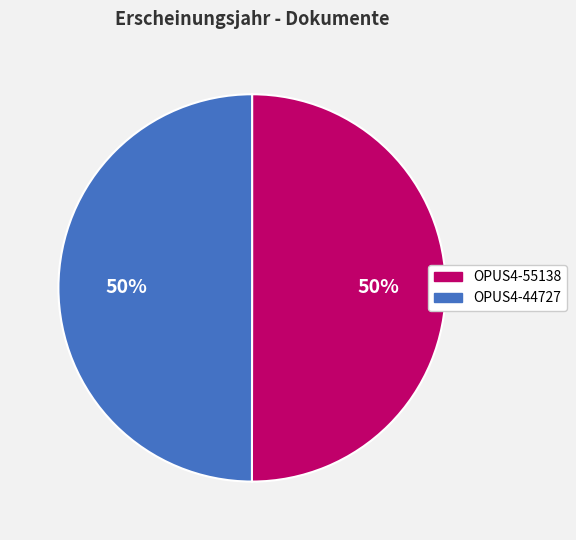

How many slices are in this pie chart?

2